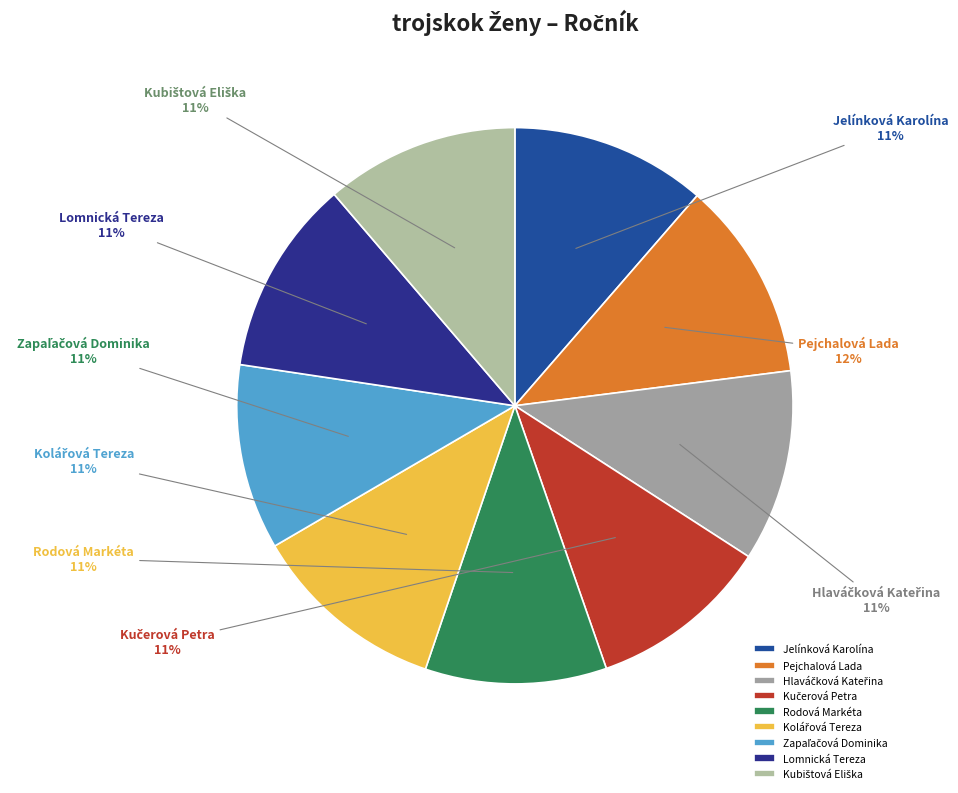

Is there any slice that represents more than half of the pie?

No